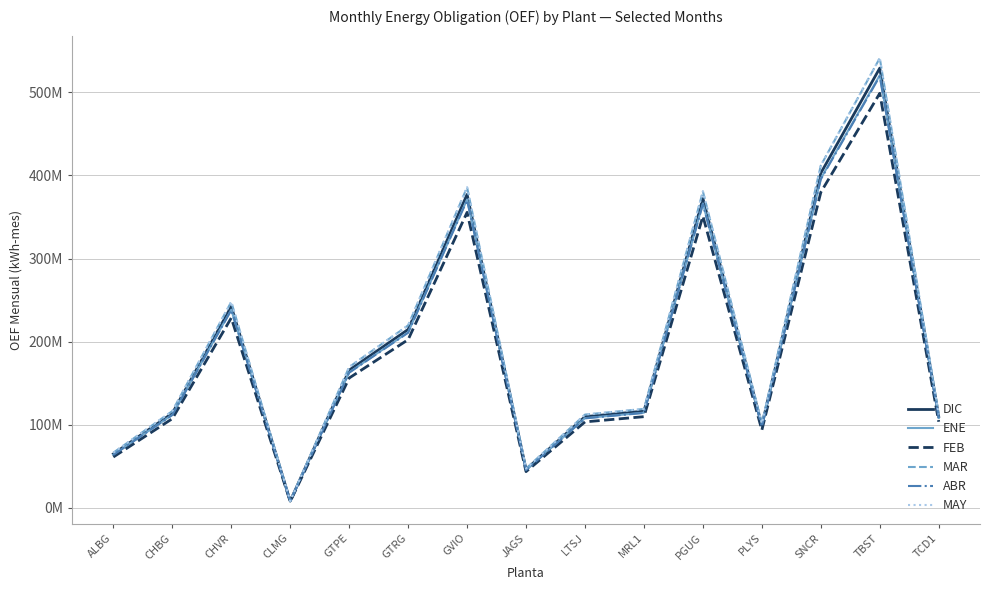

Which series has the widest spread of values?

MAY